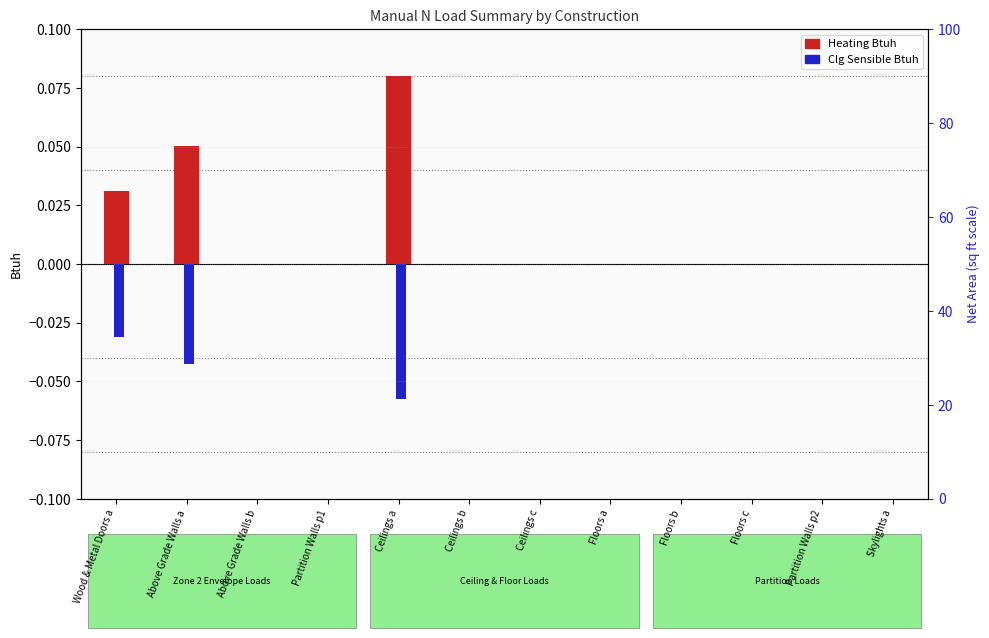

Count the number of data series in this chart.

2